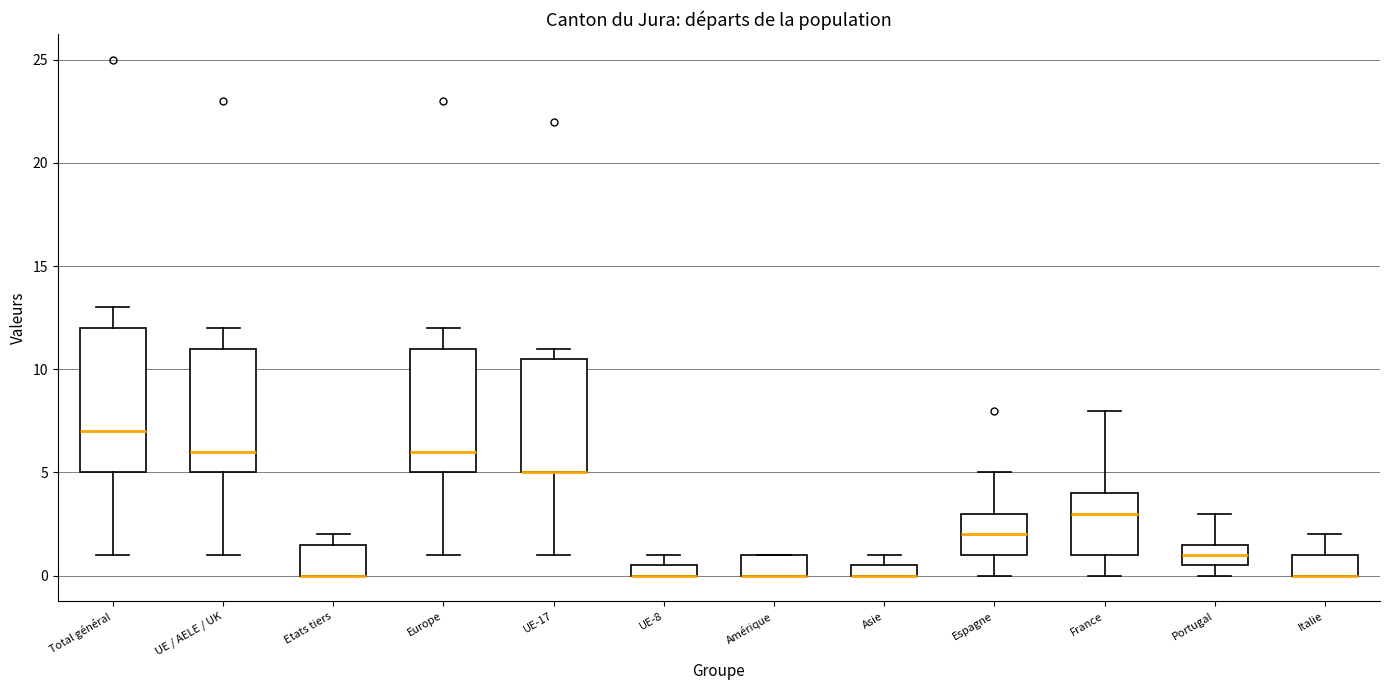

Which box is the tallest, from its lower edge to its upper edge?

Total général